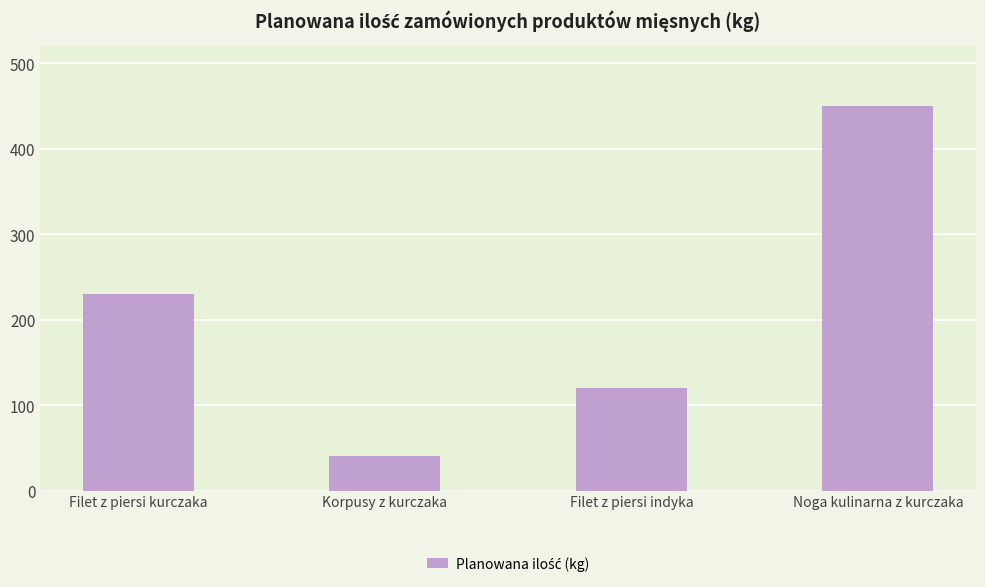

What is the change in value from Filet z piersi indyka to Noga kulinarna z kurczaka?

+330